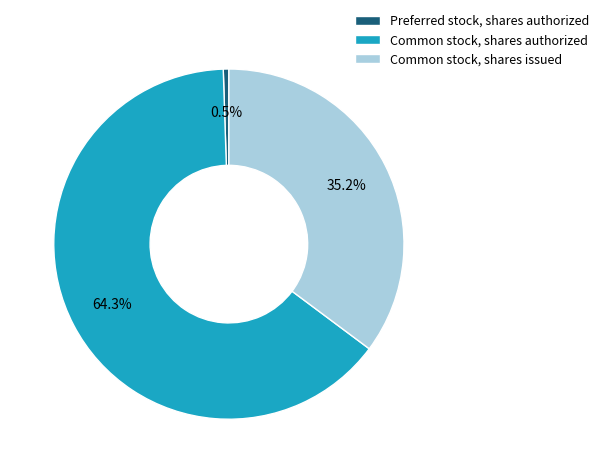

Is it true that Common stock, shares issued is 35% of the pie?

True